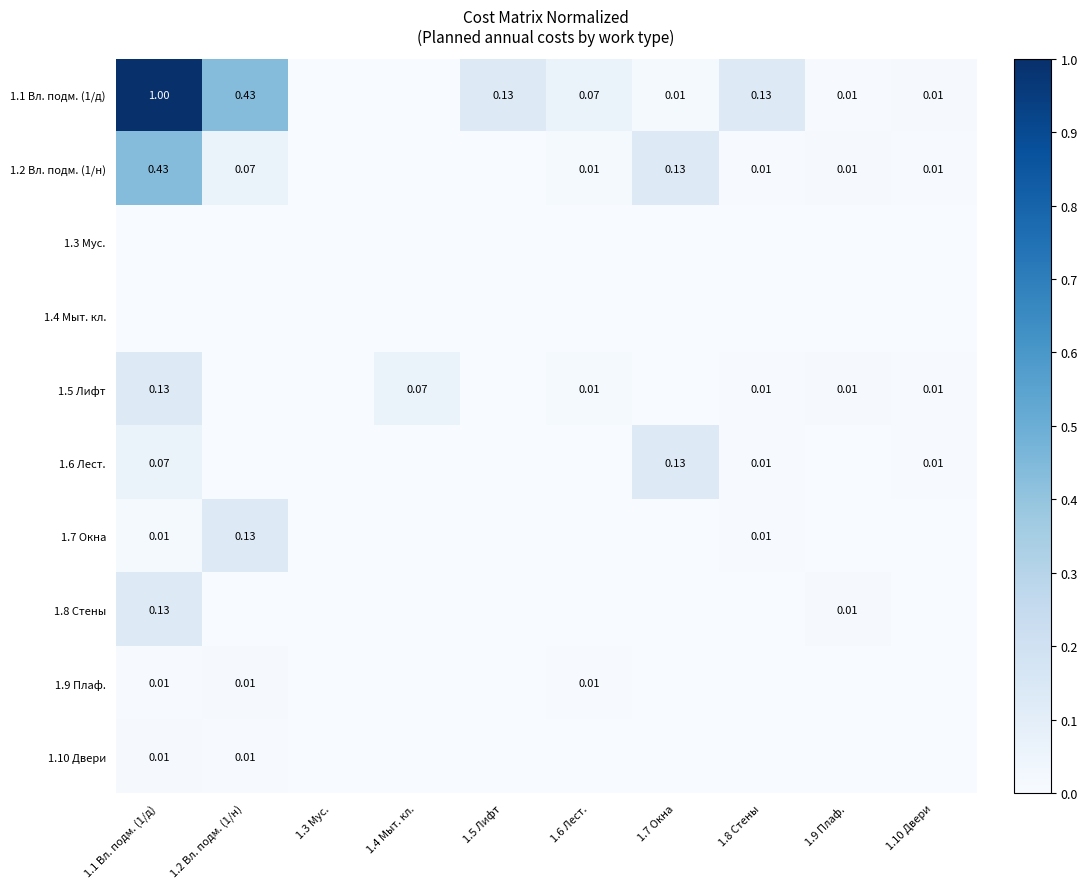

True or false: 1.1 Вл. подм. (1/д) has a value of 0.1 at 1.6 Лест..

True